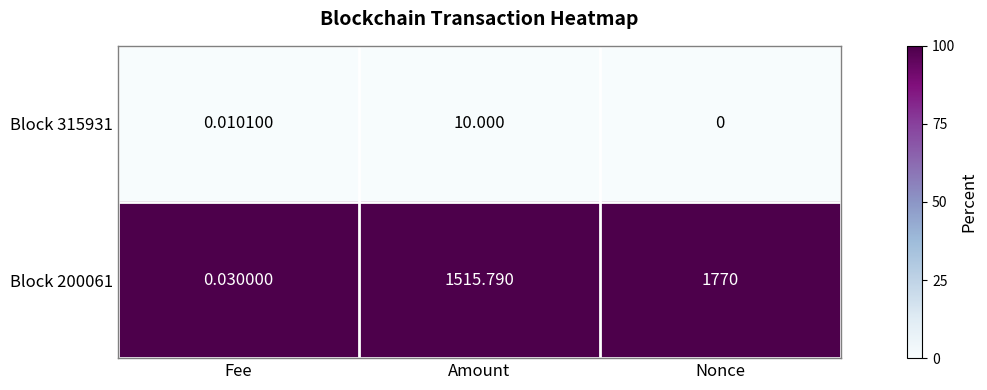

Which category has the highest value in the Block 200061 series?

Nonce